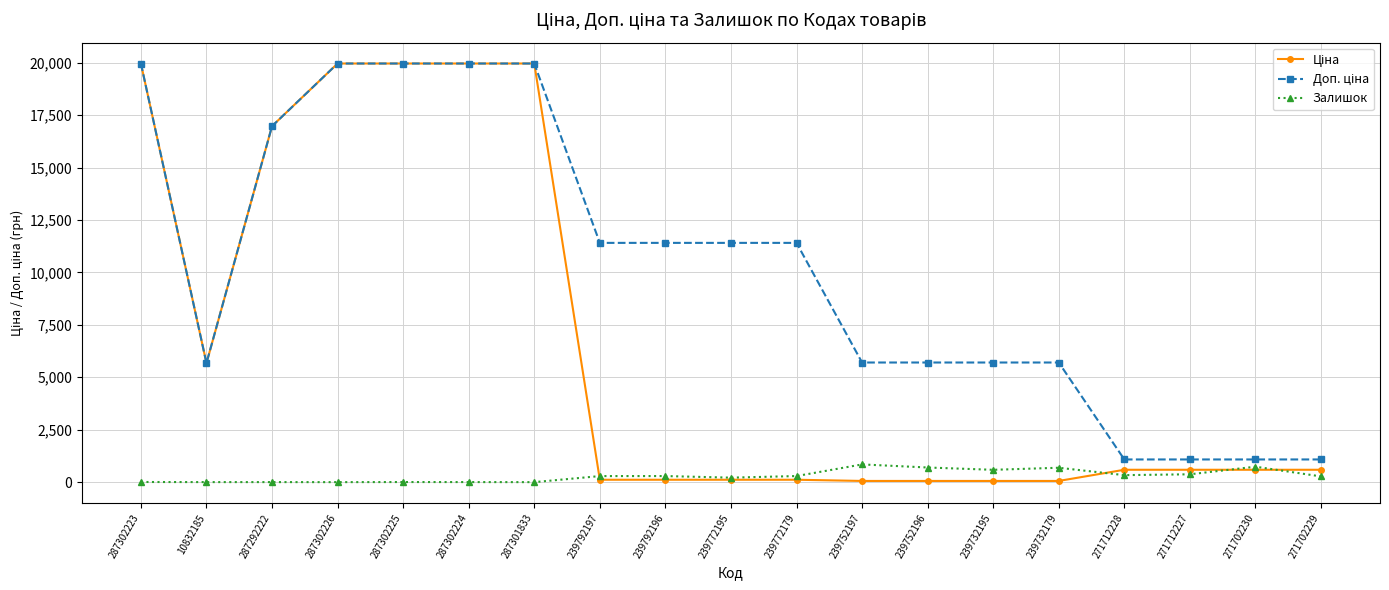

At how many categories does at least one series exceed 12536?

6